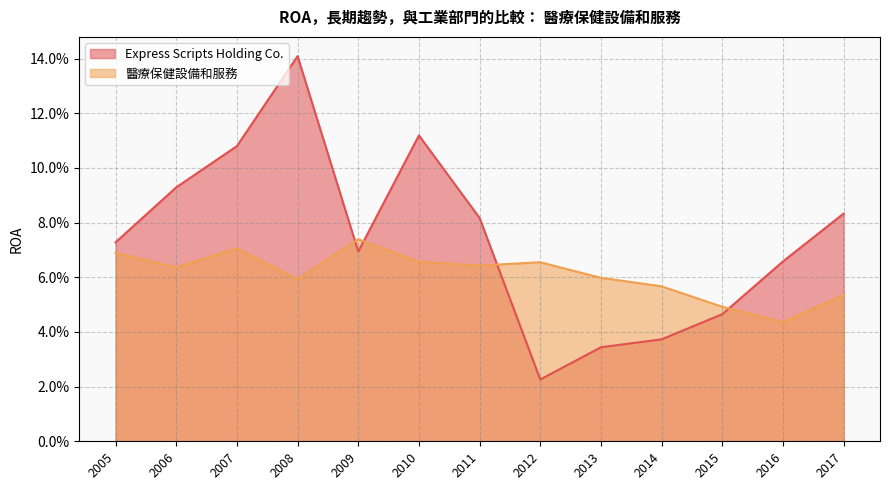

Does the chart display data point markers on the line(s)?

No